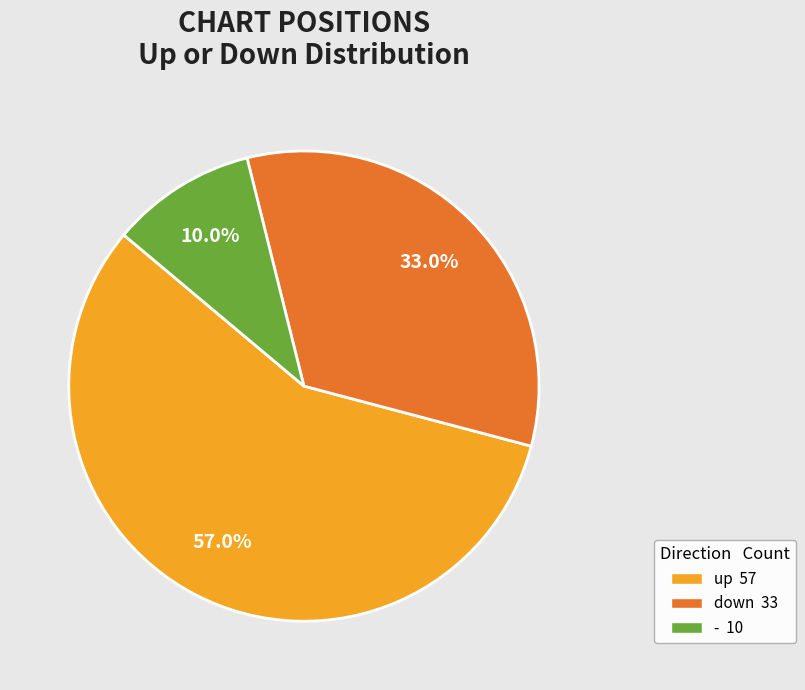

Which slice represents more than half of the pie?

up